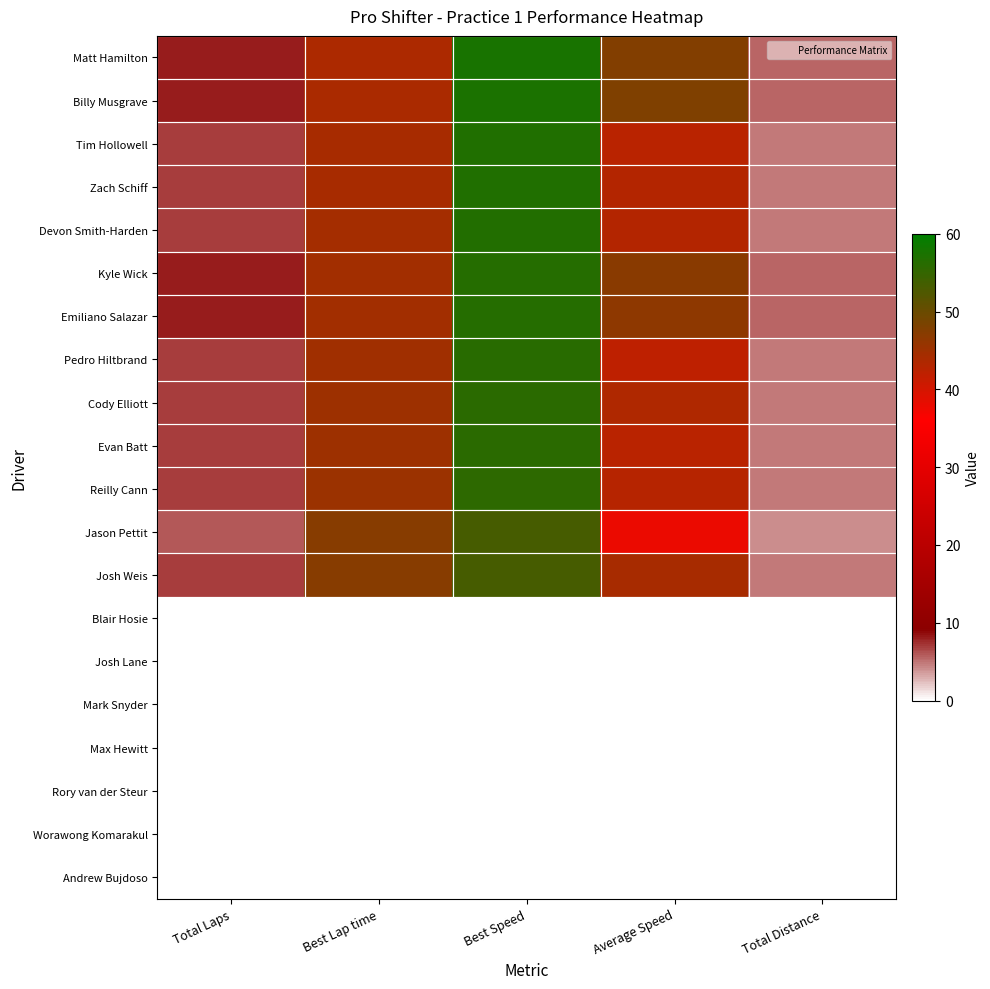

What is the total value across all series at Total Laps?

94.0